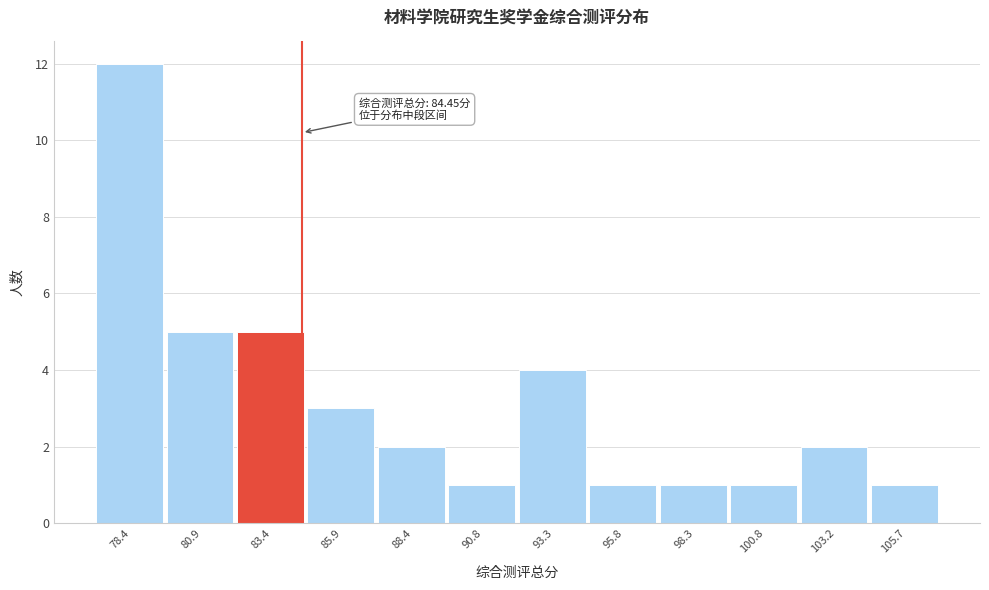

Over which range of the x-axis is the bar tallest?

77.0 to 79.5